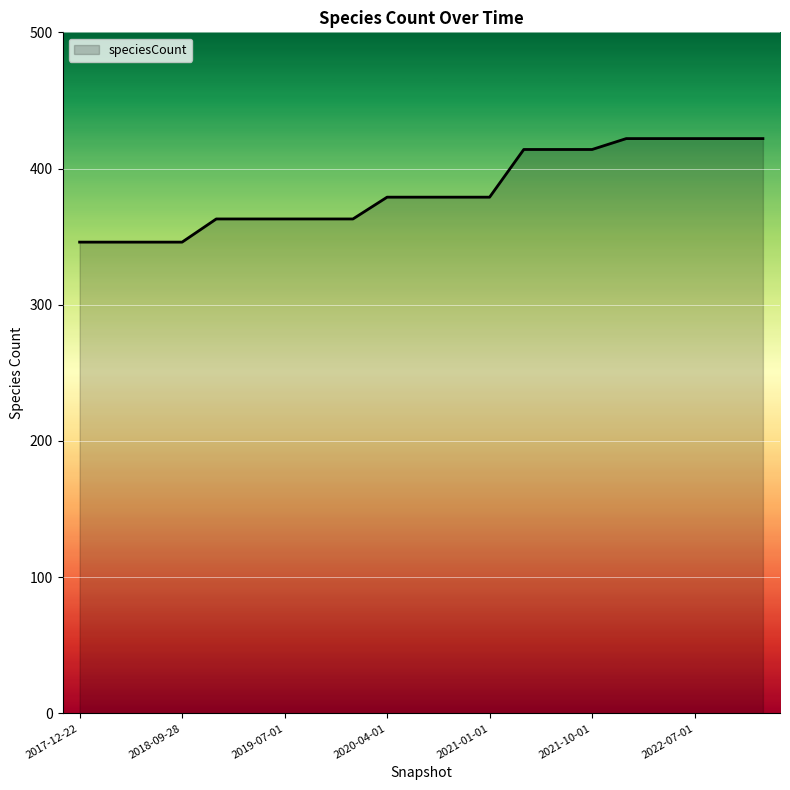

What is the difference between the maximum and minimum values?

76